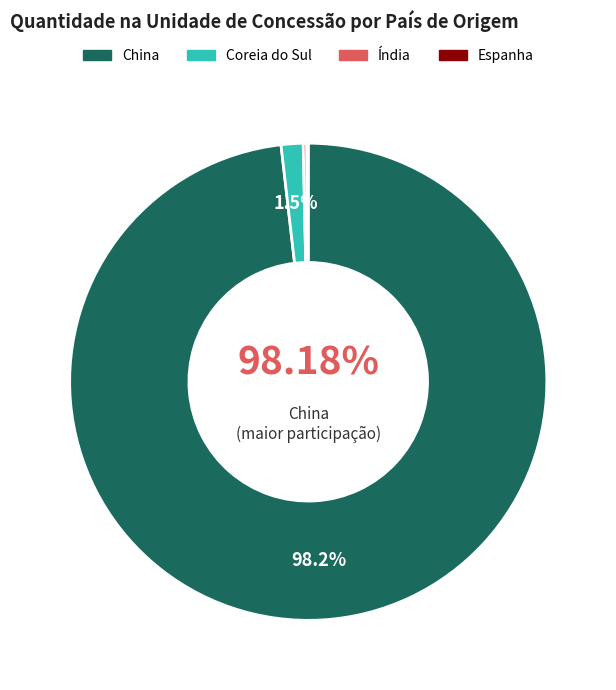

Which slice is the largest?

China